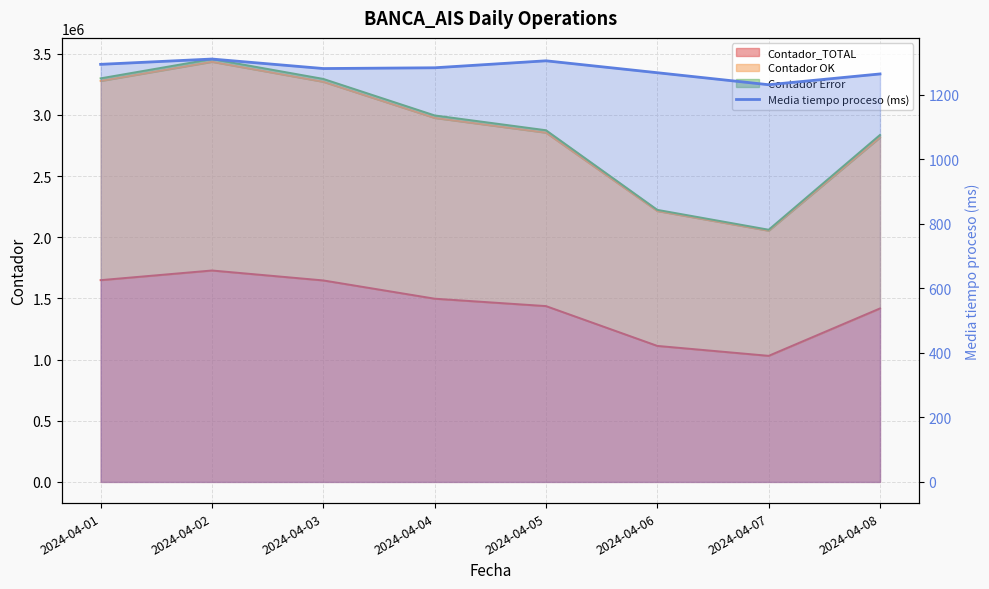

True or false: the data has more than 0 interior local peaks.

True